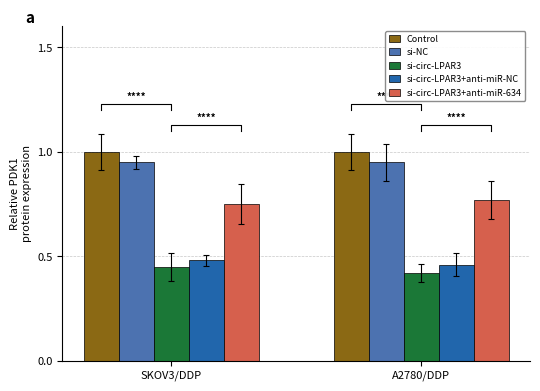

What is the spread (max minus min) of values at A2780/DDP?

0.6